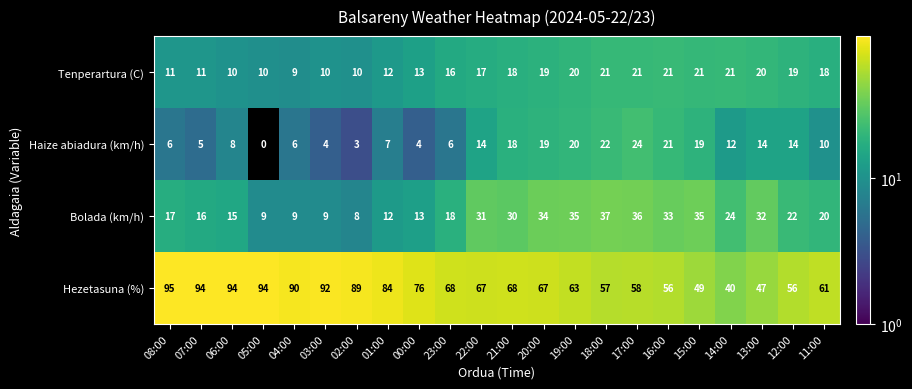

What is the total value across all series at 00:00?

106